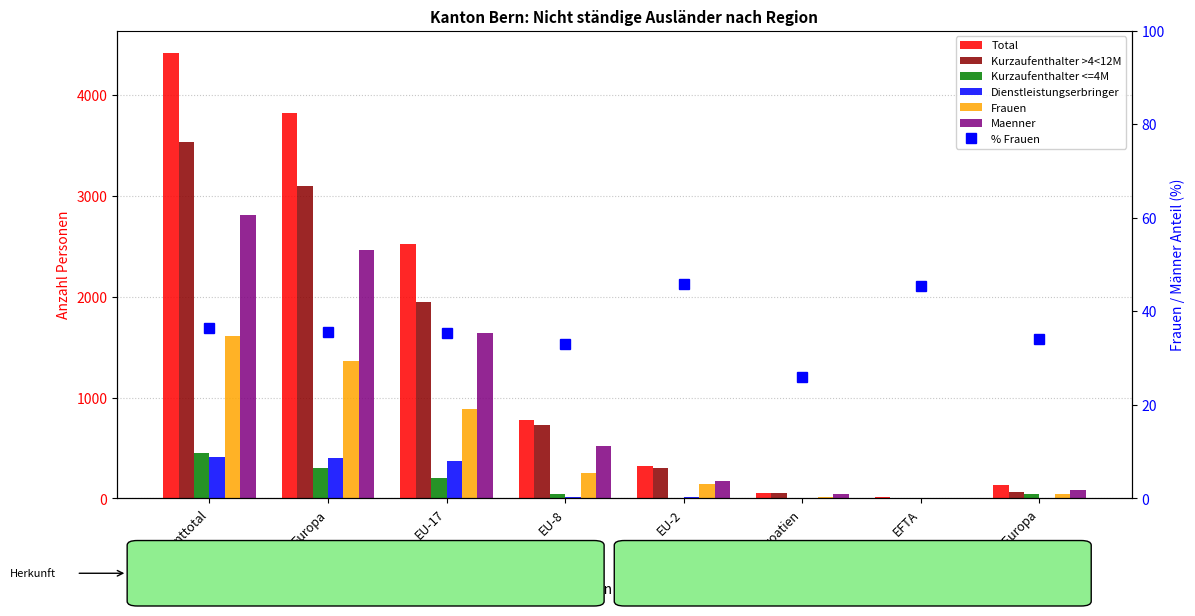

Is it true that Kurzaufenthalter <=4M equals 273 at EU-17?

False